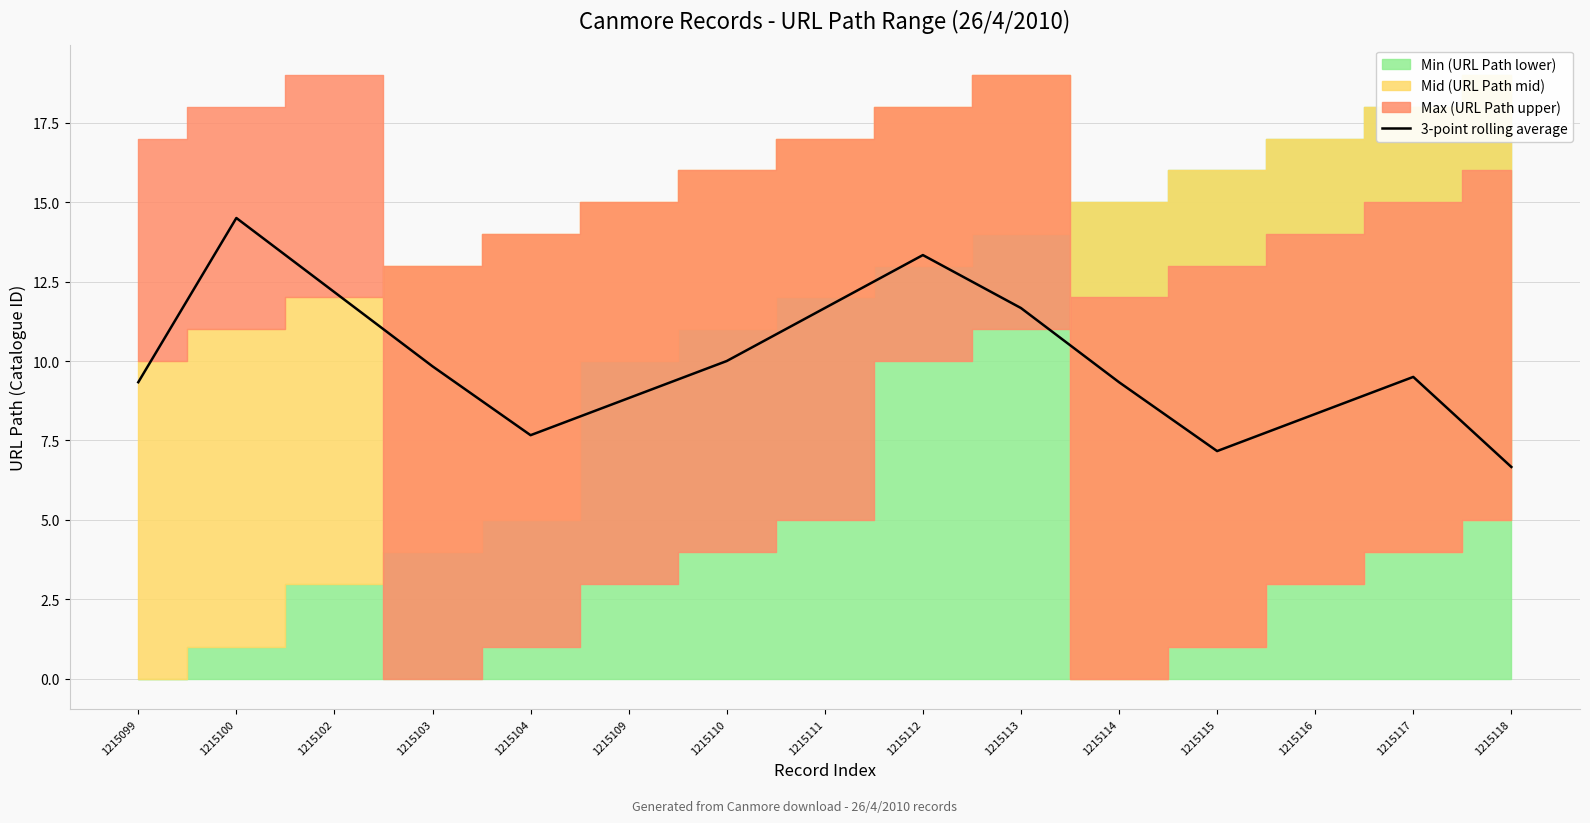

What is the difference between the values at 1215110 and 1215115?

2.8